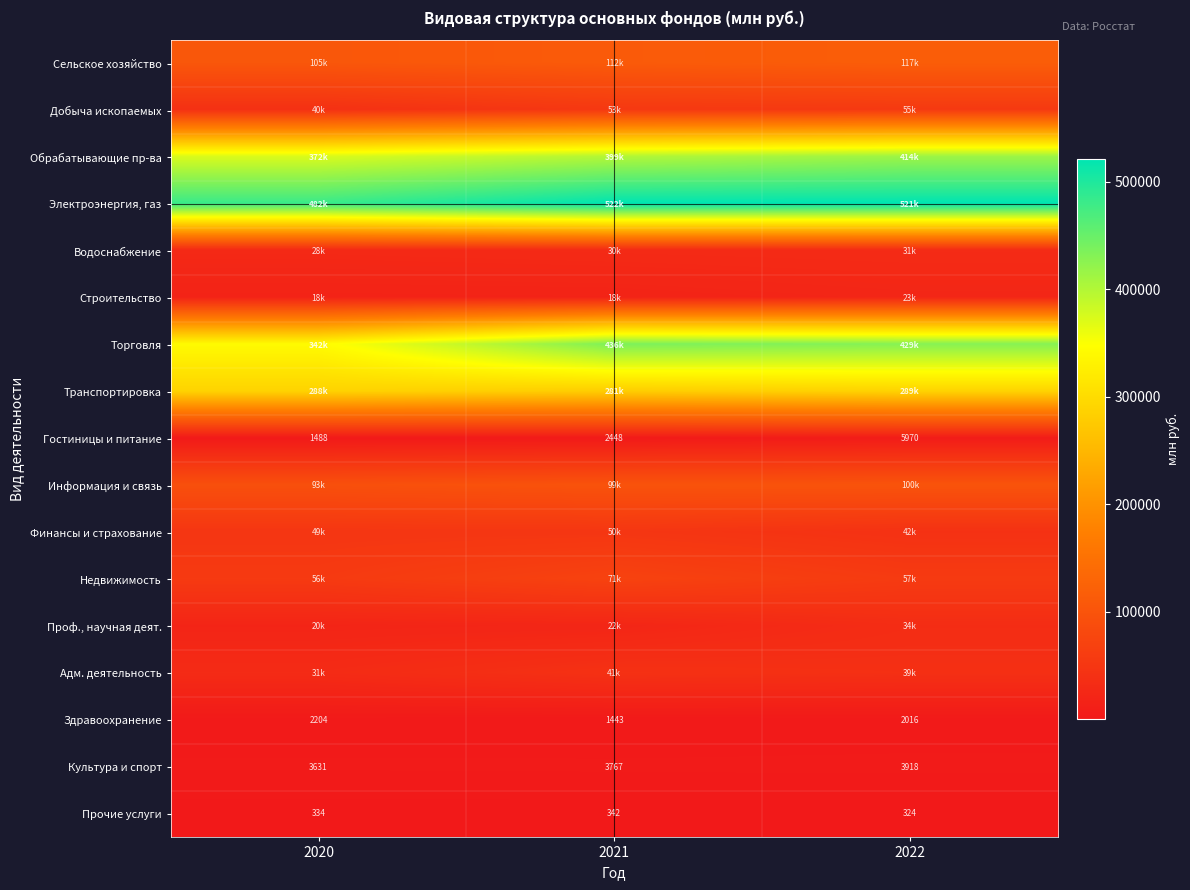

Between 2021 and 2020, which is larger?

2021